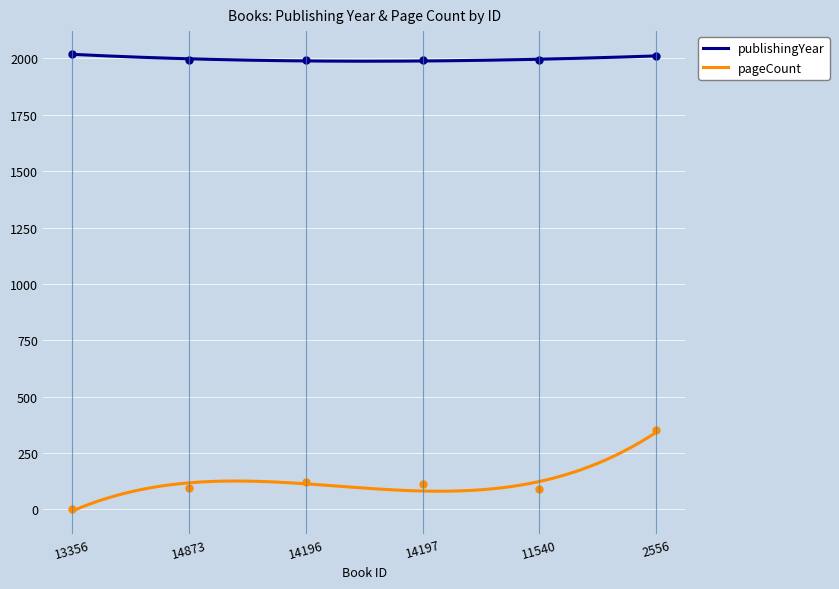

What is the spread (max minus min) of values at 2556?

1661